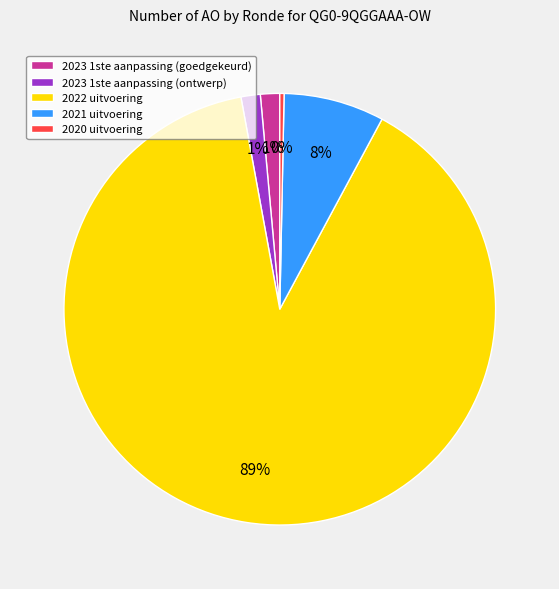

Count the number of slices in the pie.

5